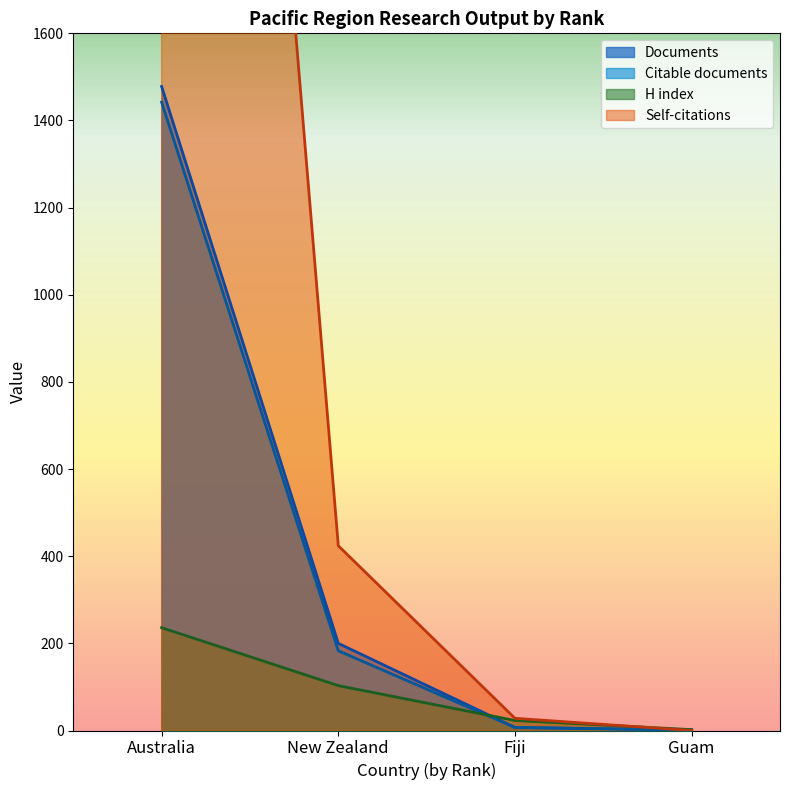

Between which two adjacent categories do Citations and Citable documents first intersect?

Fiji and Guam